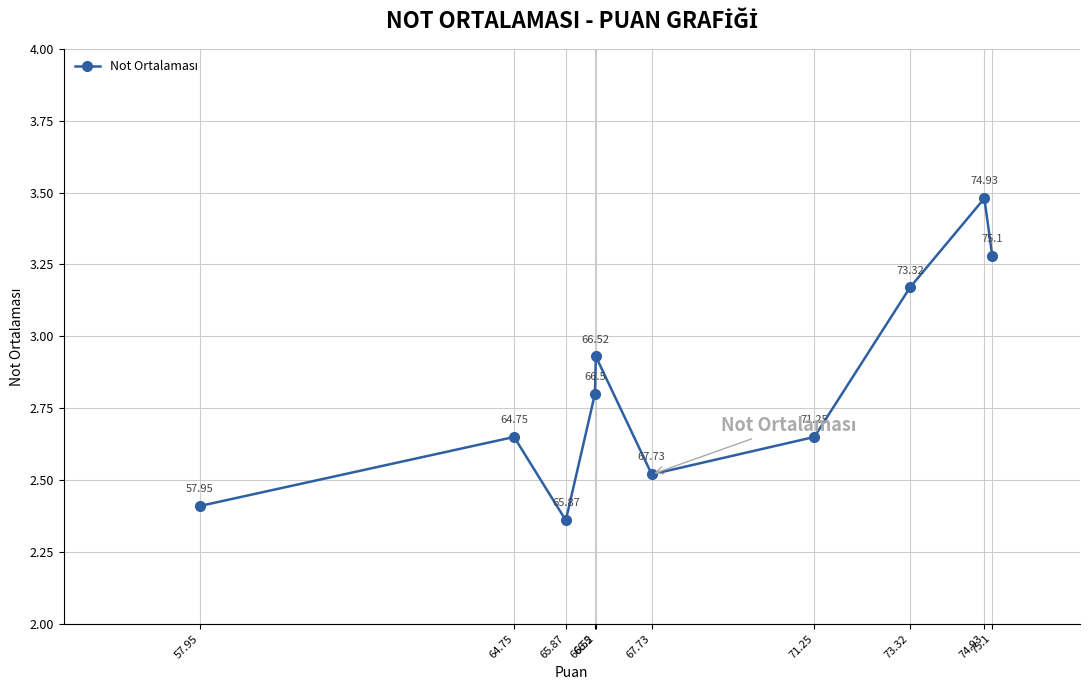

Where is the data nearest to the value 2?

65.87